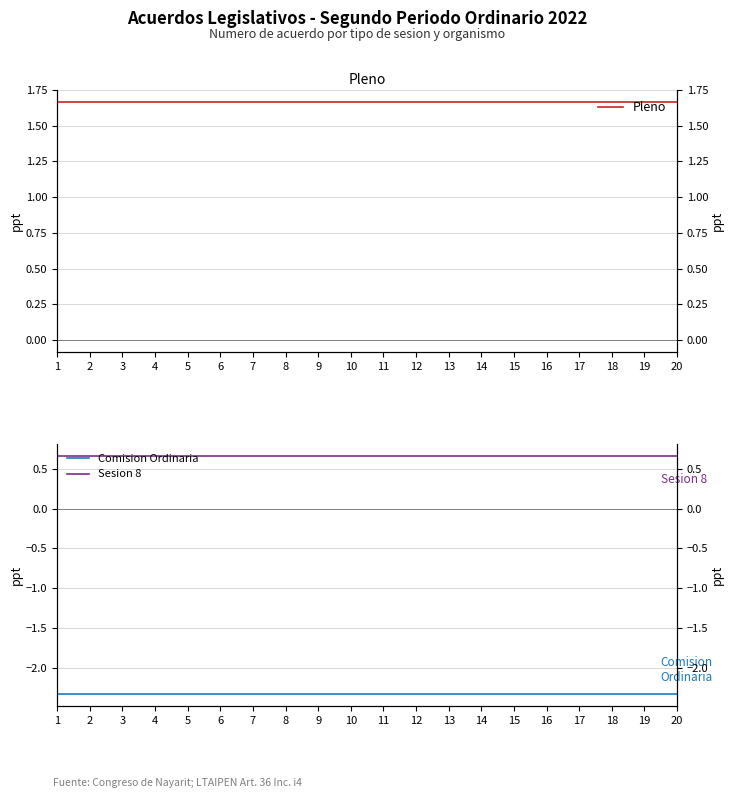

What is the value of the Sesion 8 point at the 9th from the left?

0.7